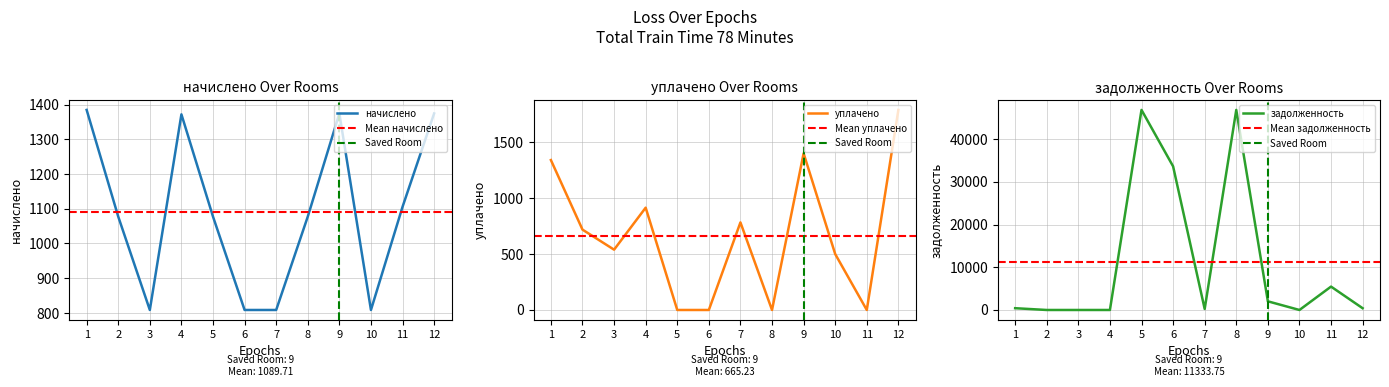

Reading left to right, extract all data points from this chart.

начислено: 1=1384.4	2=1077.3	3=808.6	4=1371.6	5=1077.3	6=808.6	7=808.6	8=1077.3	9=1374.2	10=808.6	11=1105.5	12=1374.2
уплачено: 1=1340.0	2=718.2	3=539.1	4=914.4	5=0.0	6=0.0	7=782.7	8=0.0	9=1400.0	10=500.0	11=0.0	12=1788.2
задолженность: 1=417.1	2=0.0	3=0.0	4=0.0	5=46880.6	6=33660.6	7=243.6	8=46880.6	9=2029.1	10=0.0	11=5479.3	12=414.0